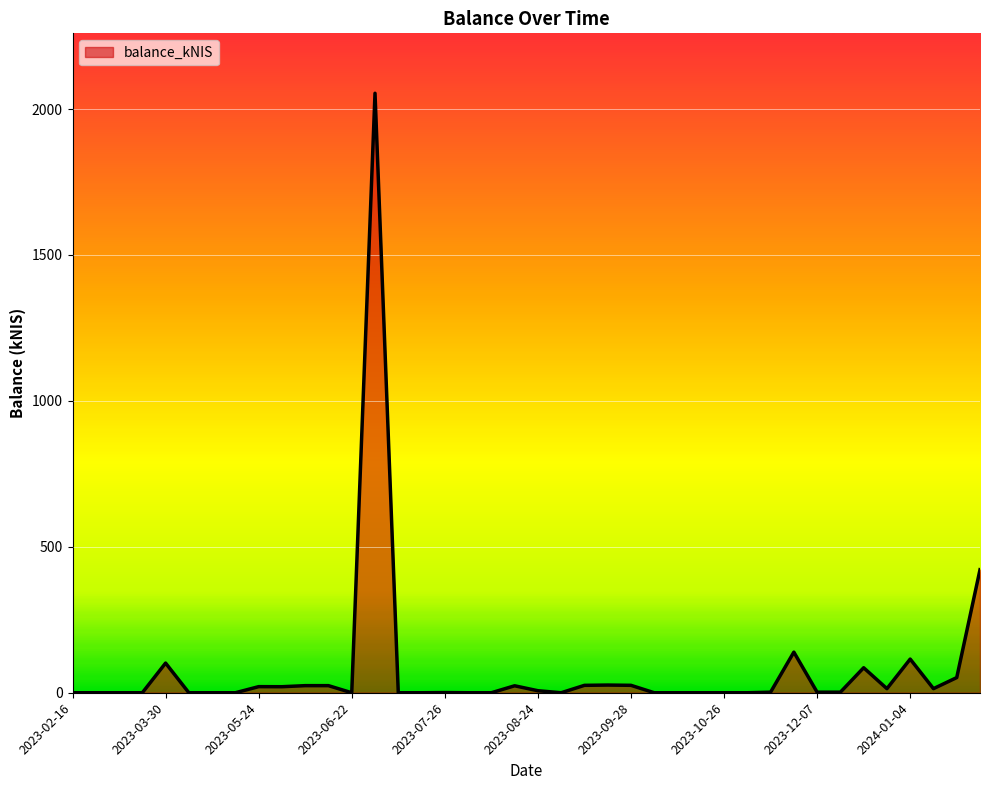

What is the difference between the maximum and minimum values?

2054.0